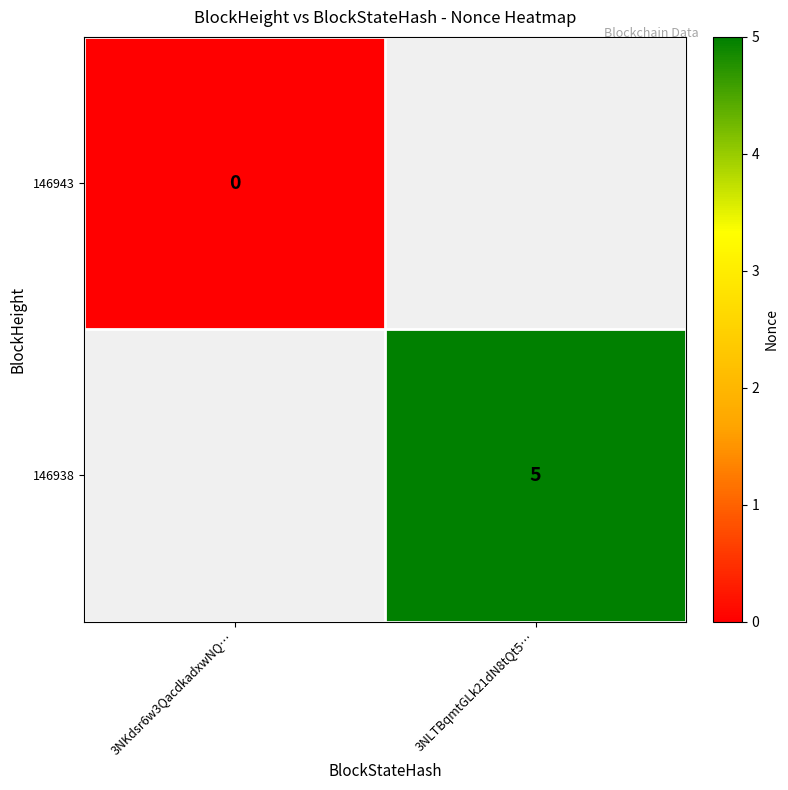

Is it true that 146938 equals 5 at 3NLTBqmtGLk21dN8tQt5…?

True